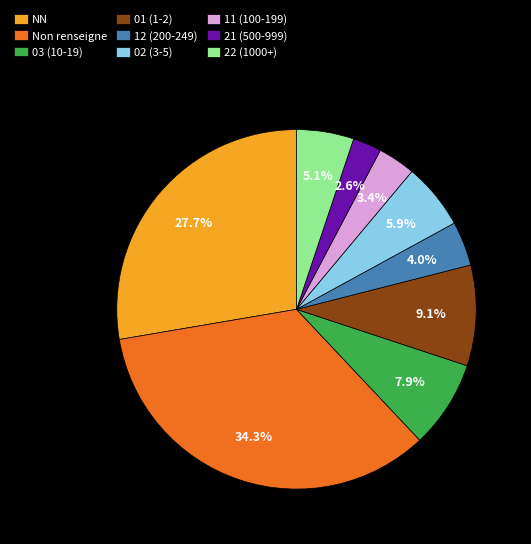

To the nearest percent, what is the average slice percentage?

11%